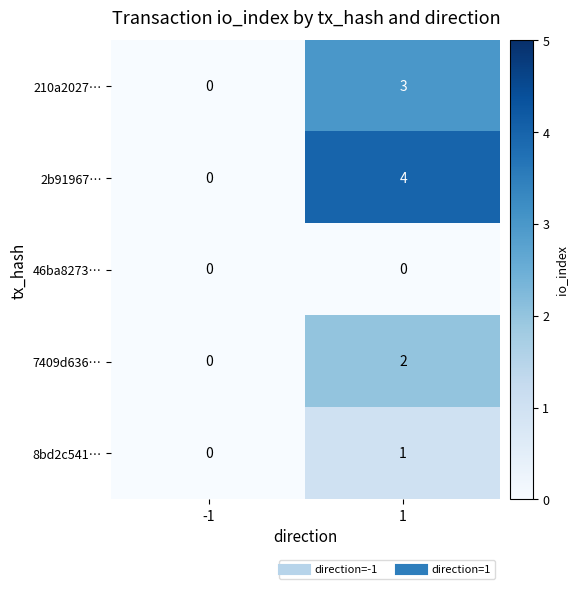

List the series in order of their peak value, lowest first.

46ba8273…, 8bd2c541…, 7409d636…, 210a2027…, 2b91967…